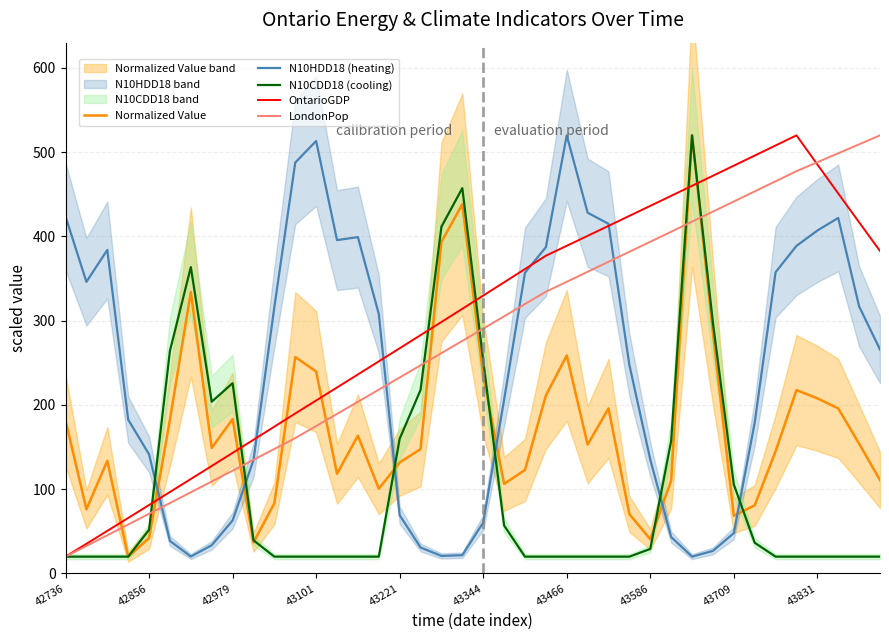

What is the difference between the maximum and minimum values in the N10HDD18 (heating) series?

500.0